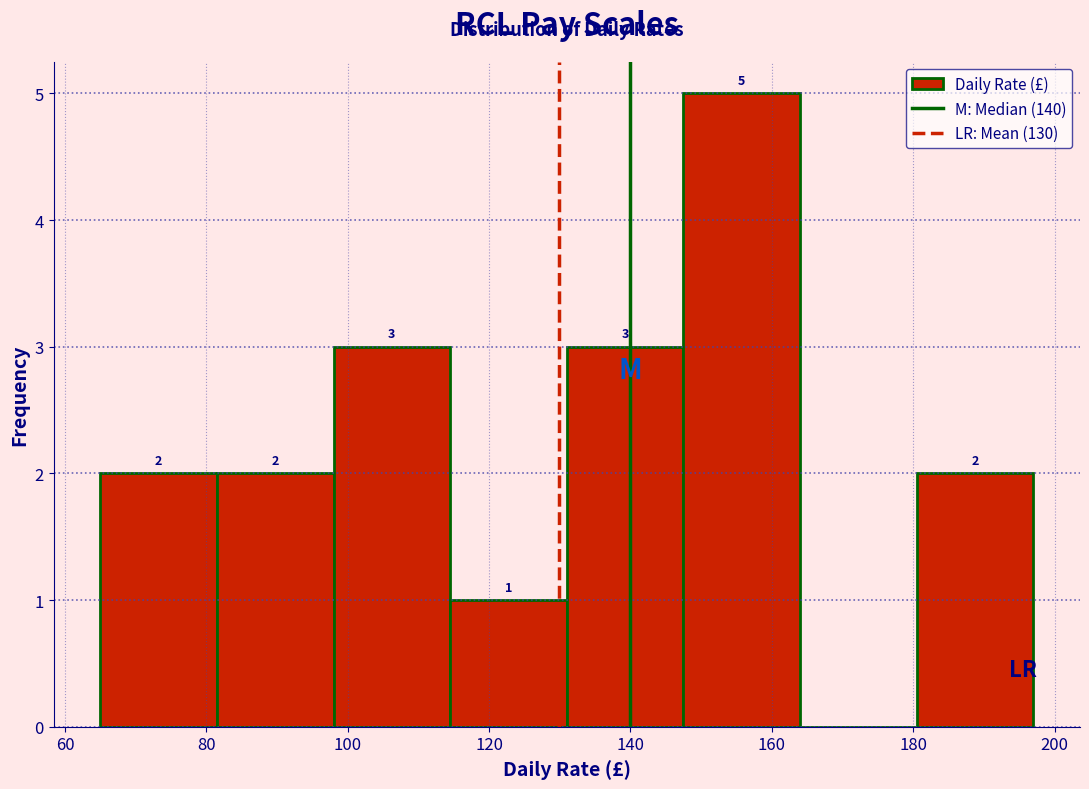

Which range on the x-axis has the tallest bar?

147.5 to 164.0